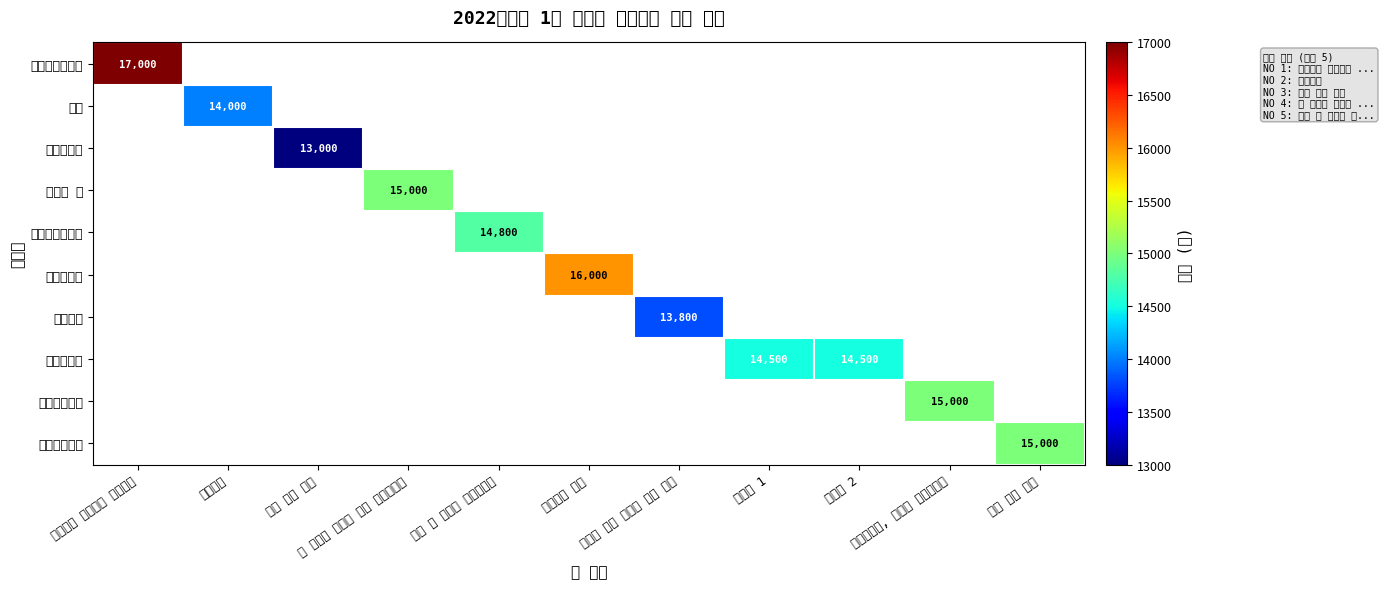

At which category does the chart reach its minimum across all series?

초등 감정 수업